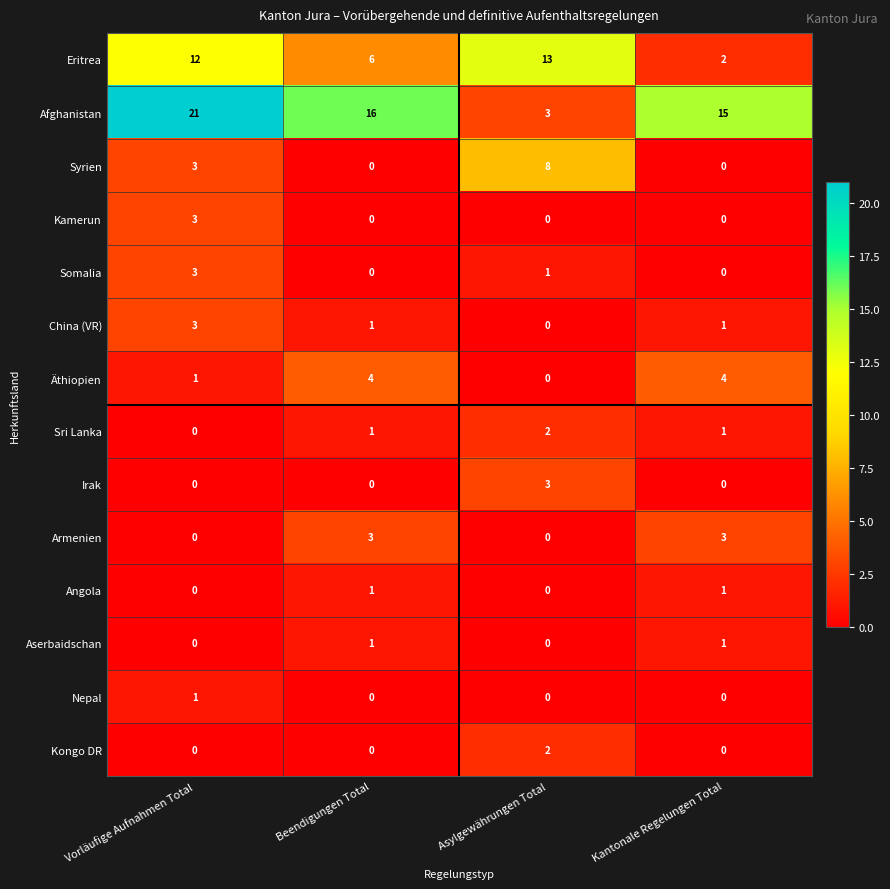

True or false: Afghanistan has a value of 21 at Vorläufige Aufnahmen Total.

True